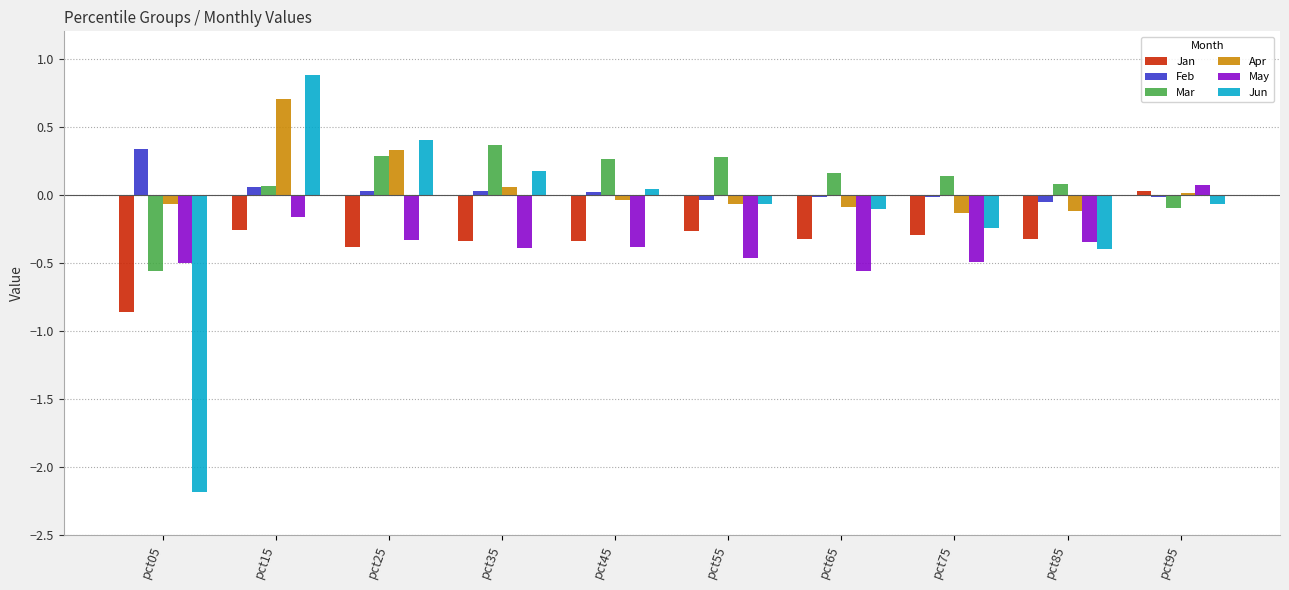

Which series has the largest range (max minus min)?

Jun